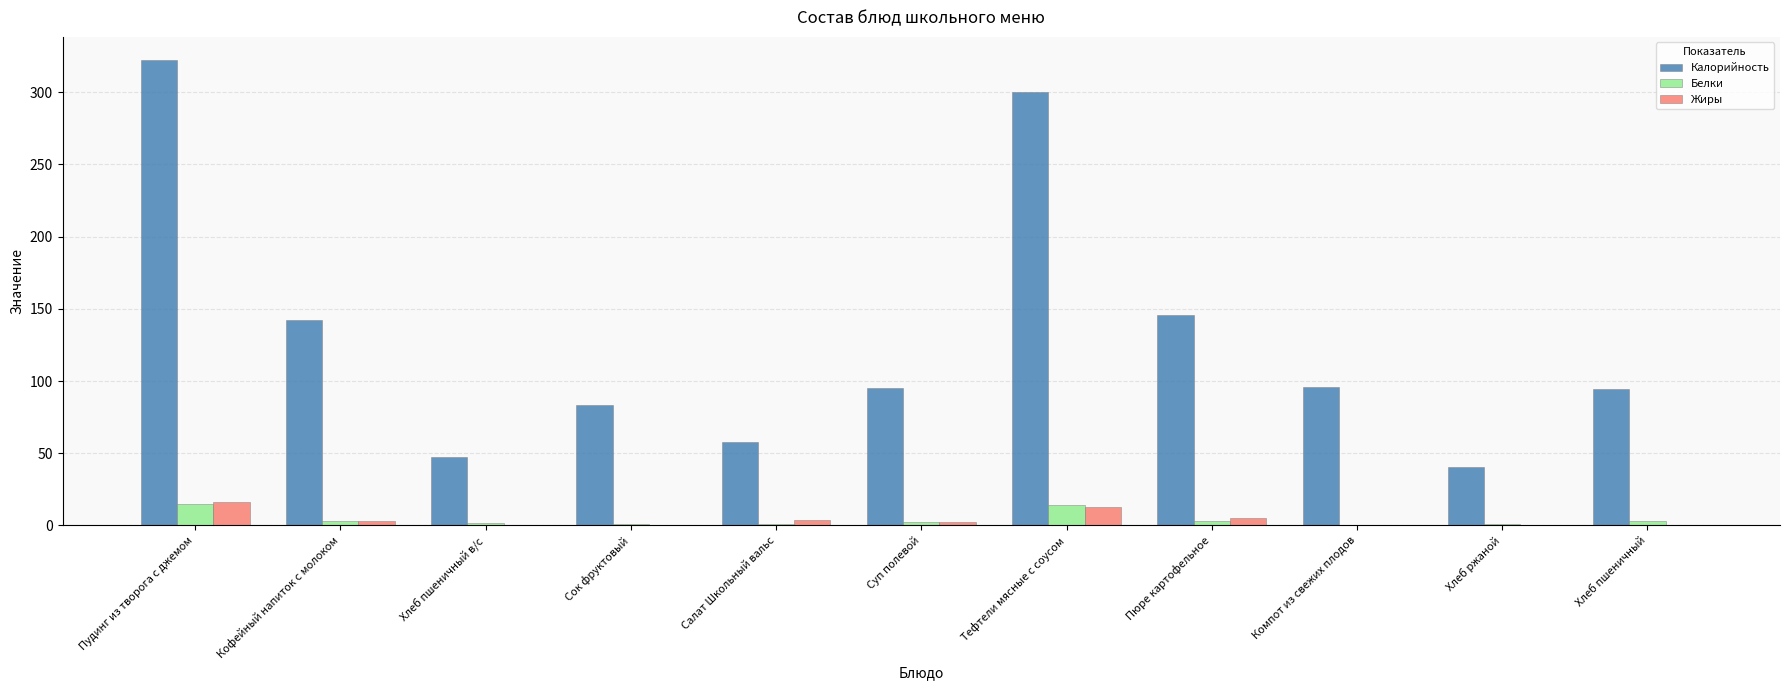

Which series changed the most between Сок фруктовый and Тефтели мясные с соусом?

Калорийность